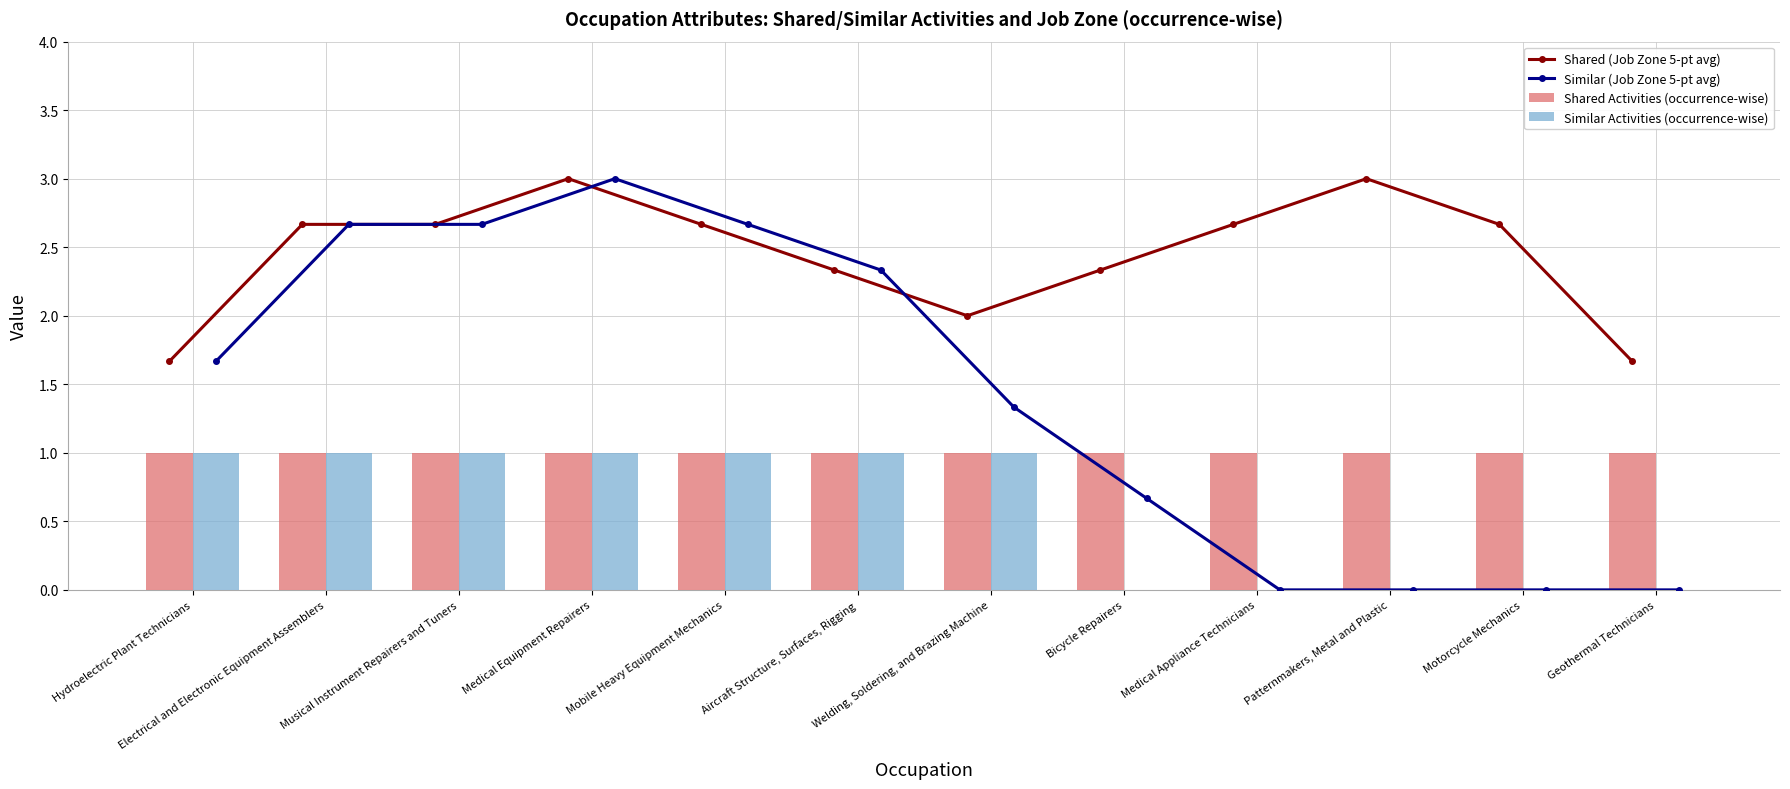

True or false: Shared Activities (occurrence-wise) has a value of 0.4 at Aircraft Structure, Surfaces, Rigging.

False